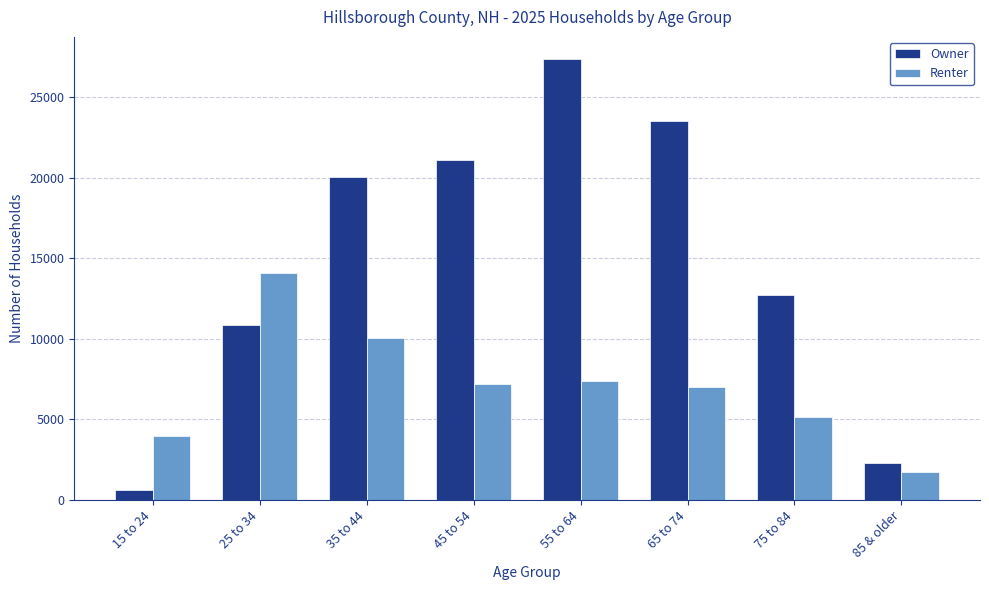

What is the value of the Renter bar at the 1st from the left?

3990.7